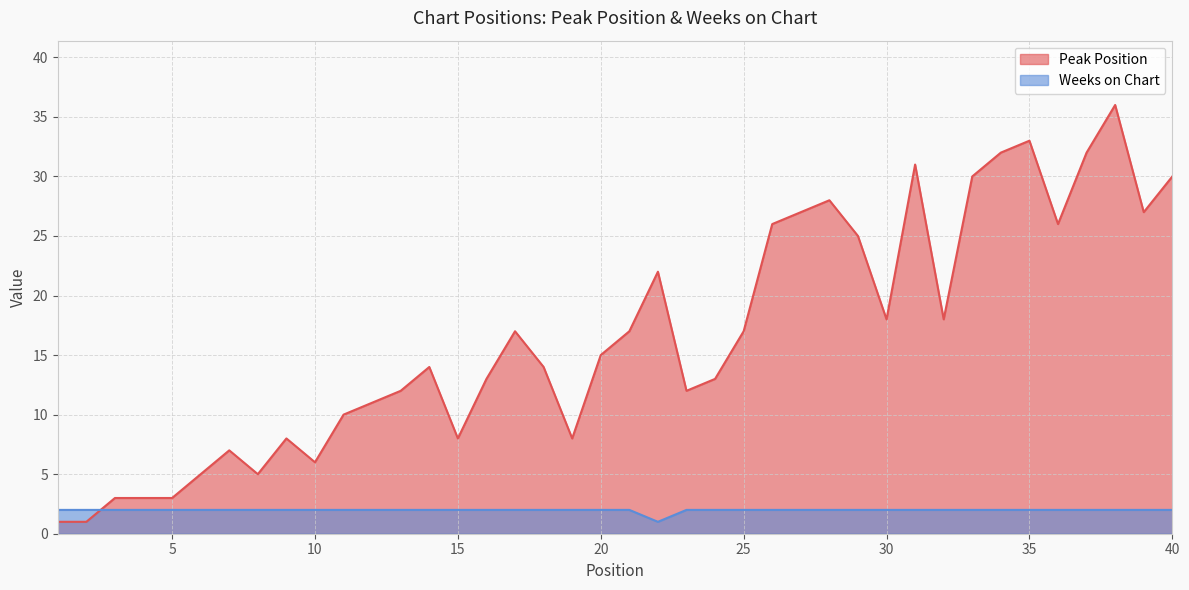

At which category is the sum across all series the highest?

38